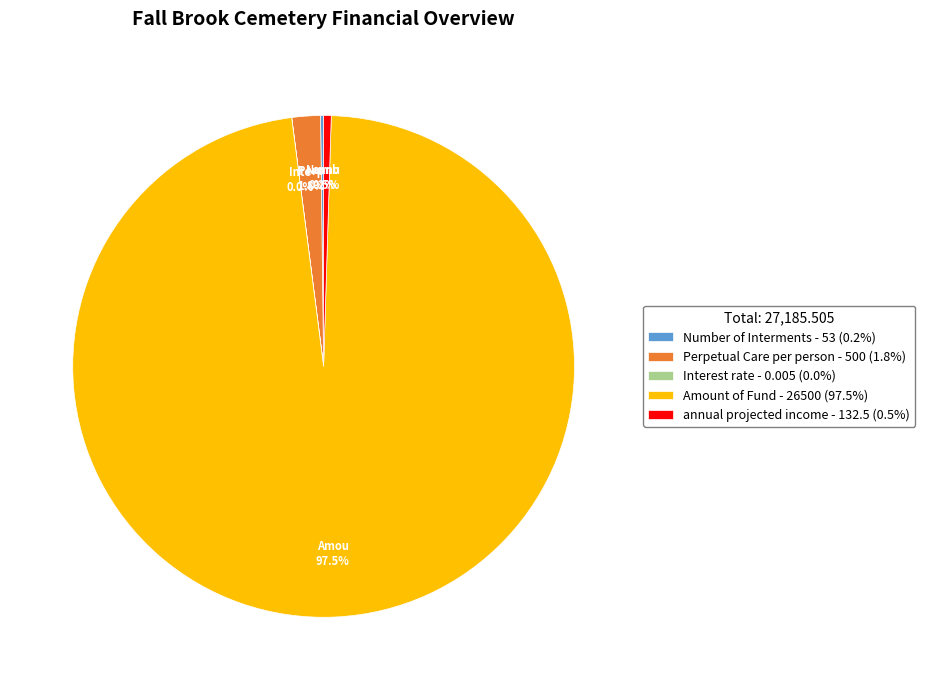

Which category accounts for the majority?

Amount of Fund